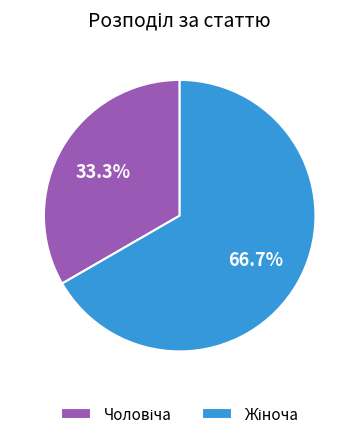

Is there a majority slice in this chart?

Yes